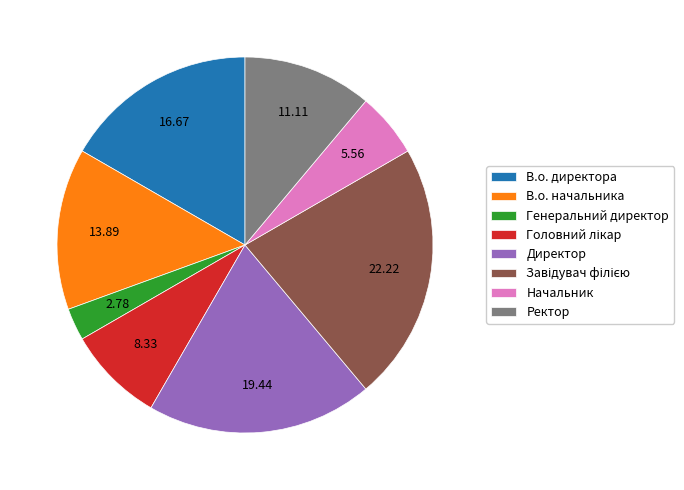

Between Директор and Ректор, which is larger?

Директор